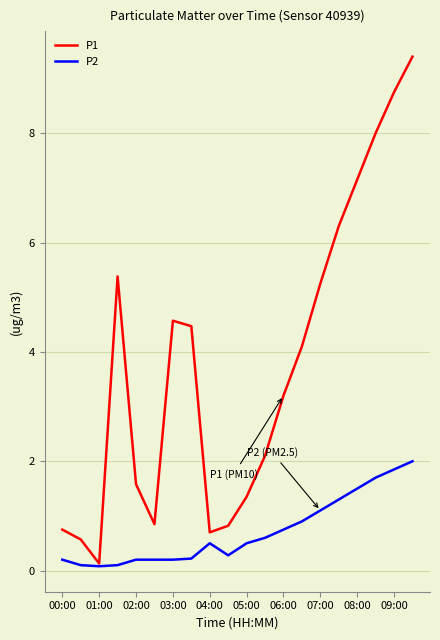

List the series in order of their peak value, highest first.

P1, P2